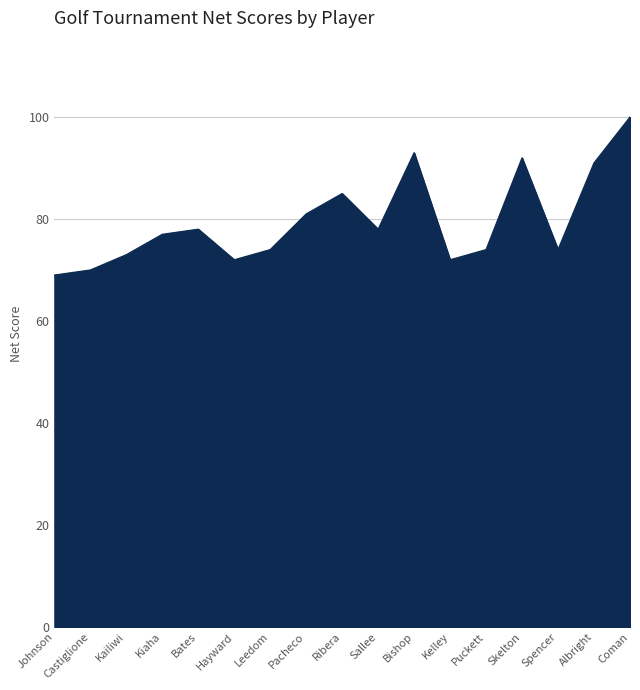

The chart shows a value of 91 at Albright. True or false?

True